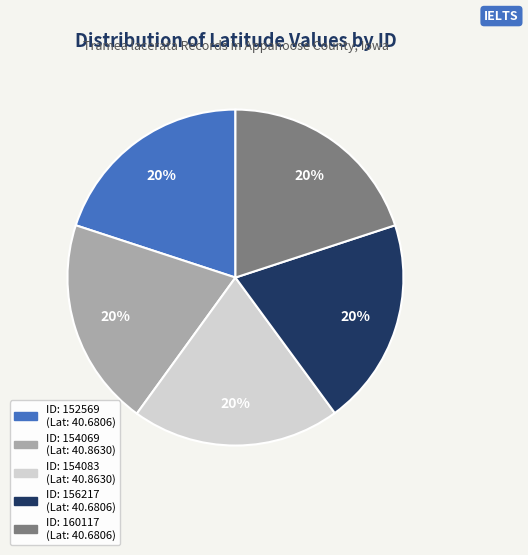

Is there a majority slice in this chart?

No